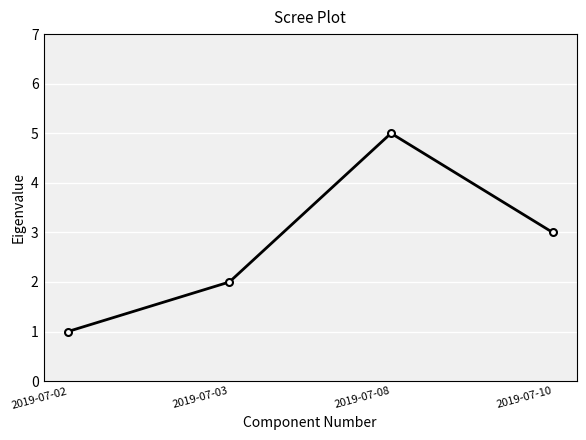

Read the value at 2019-07-03.

2